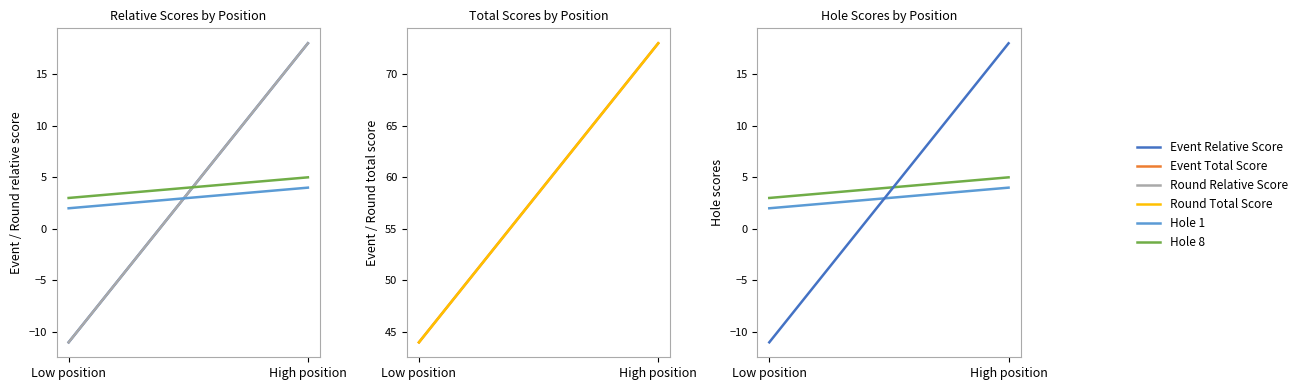

True or false: Event Total Score has a value of 73 at High position.

True